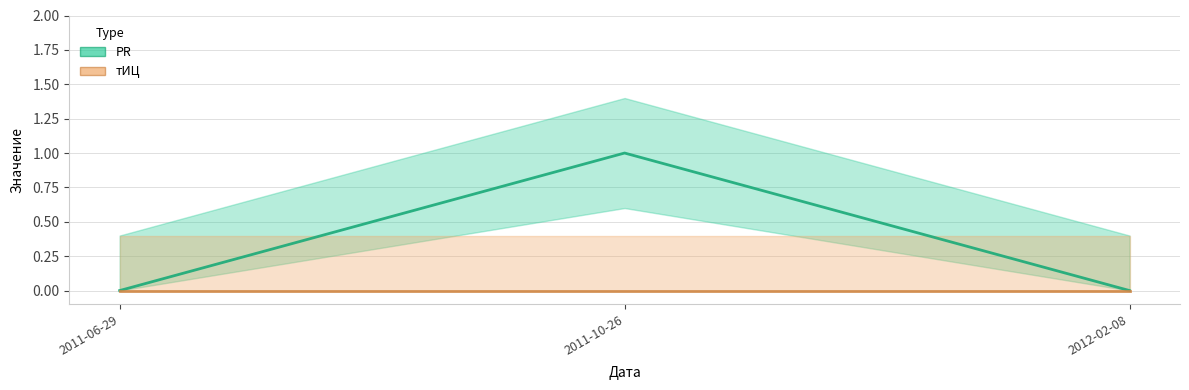

List the labels in order of value, smallest first.

2011-06-29, 2012-02-08, 2011-10-26